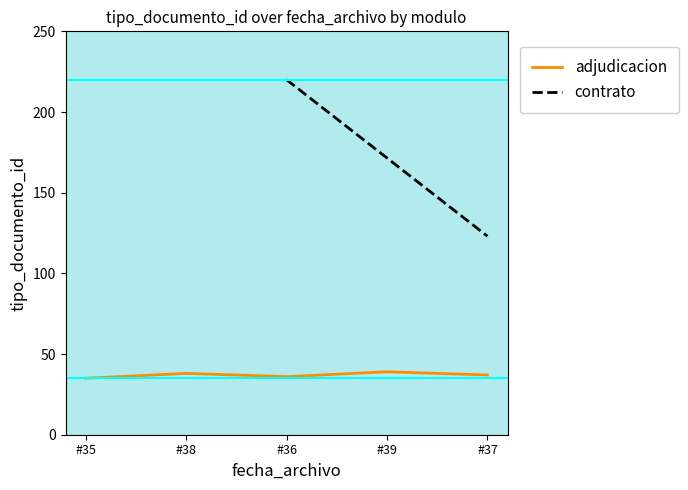

List the labels in order of value, smallest first.

#35, #36, #37, #38, #39